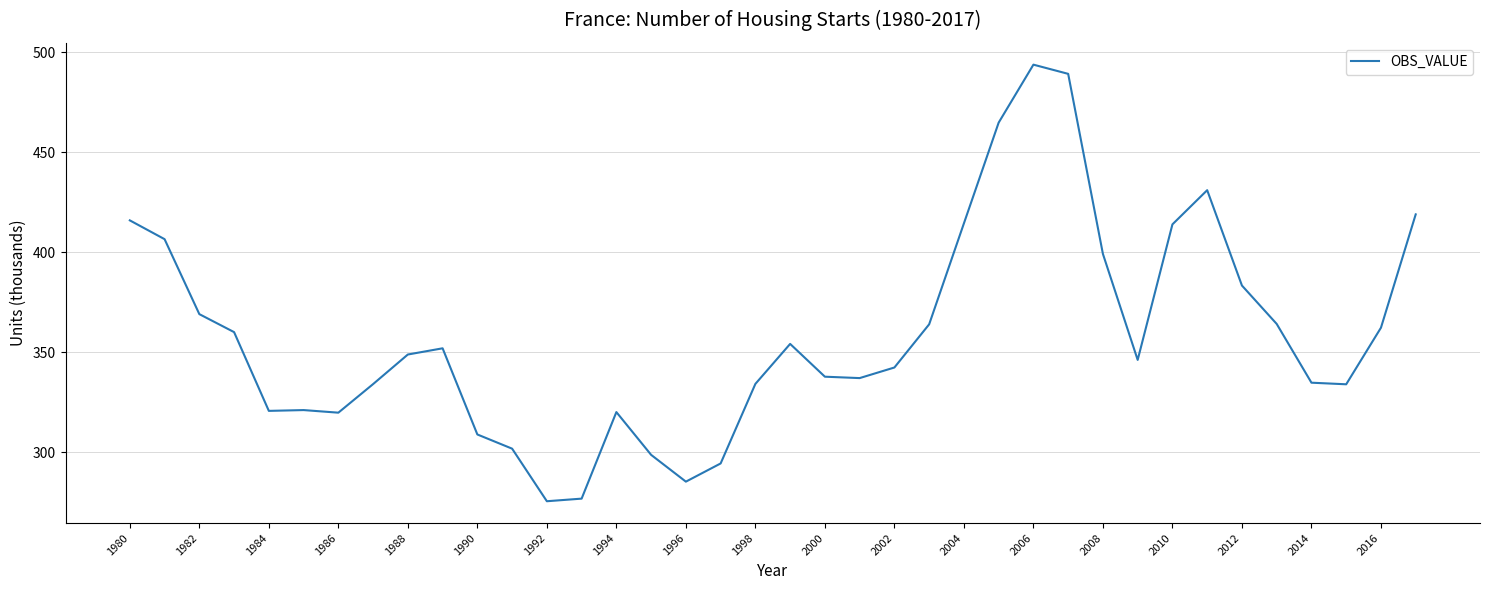

What is the minimum value shown in the chart?

275.4